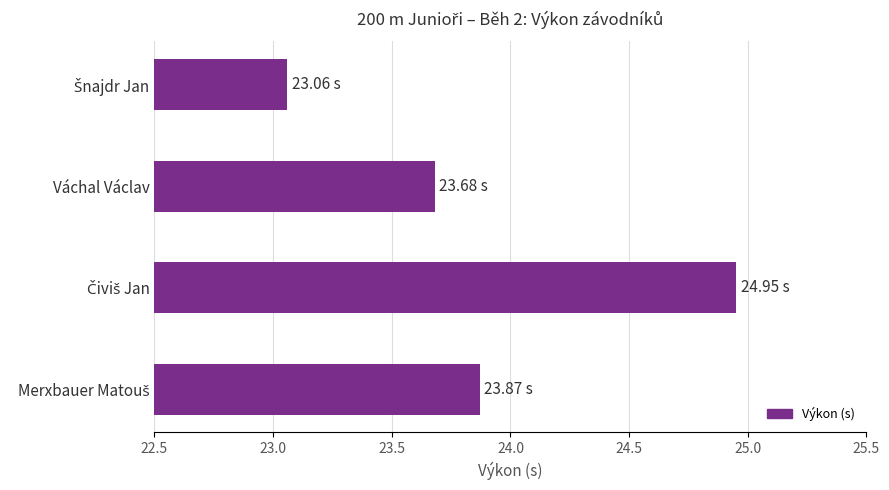

What is the difference between the maximum and minimum values?

1.9